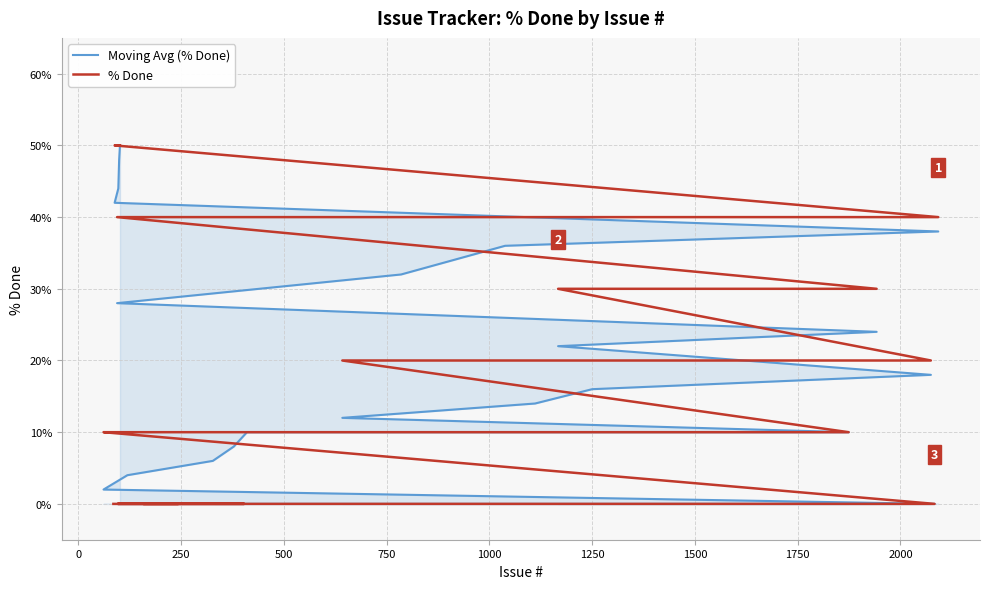

What value does the data have at 2092, to the nearest 5?

40